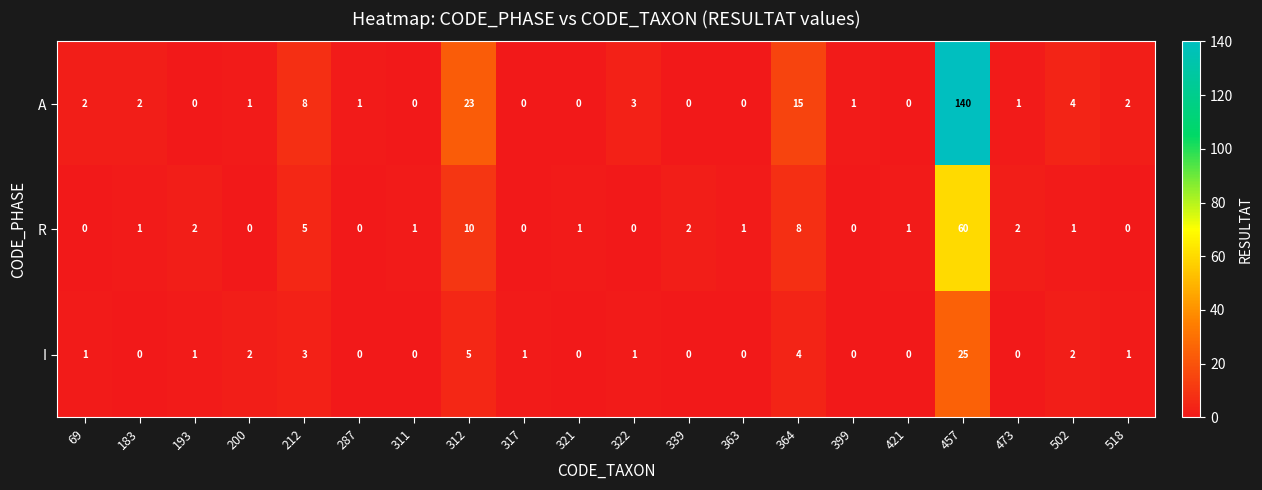

Count the number of categories in the chart.

20